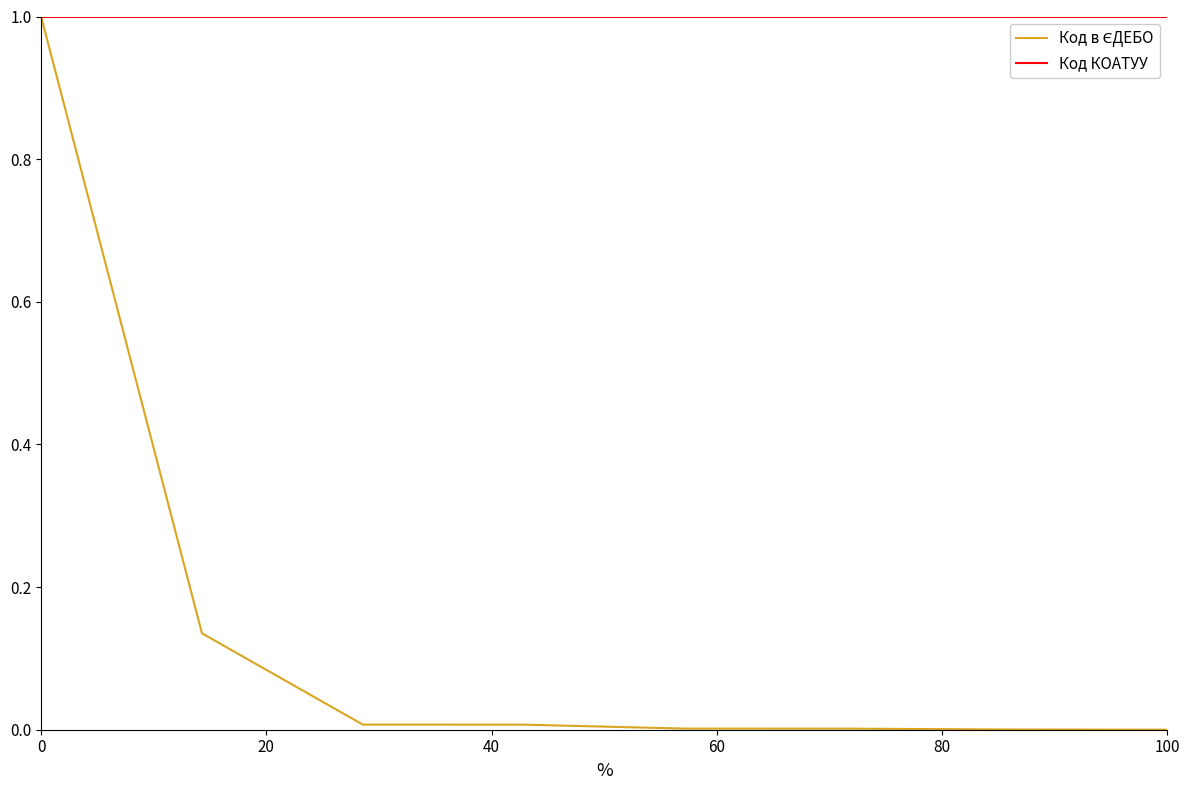

What is the highest value of the Код КОАТУУ series?

1.0